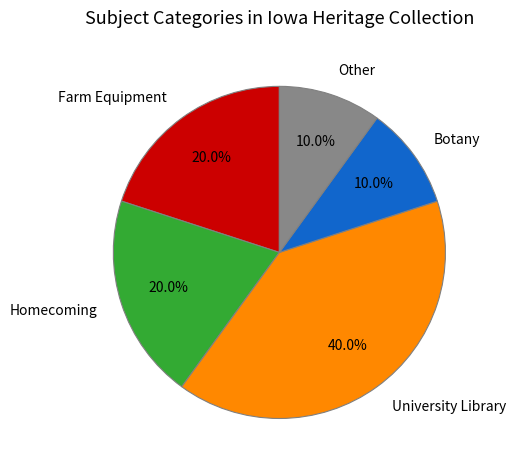

Count the number of slices in the pie.

5